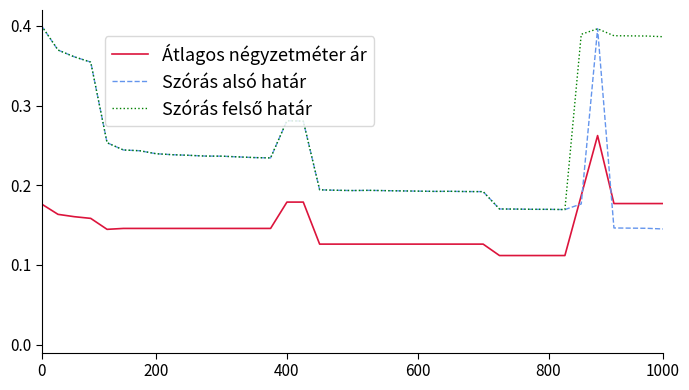

True or false: Szórás alsó határ and Átlagos négyzetméter ár cross at least once.

True